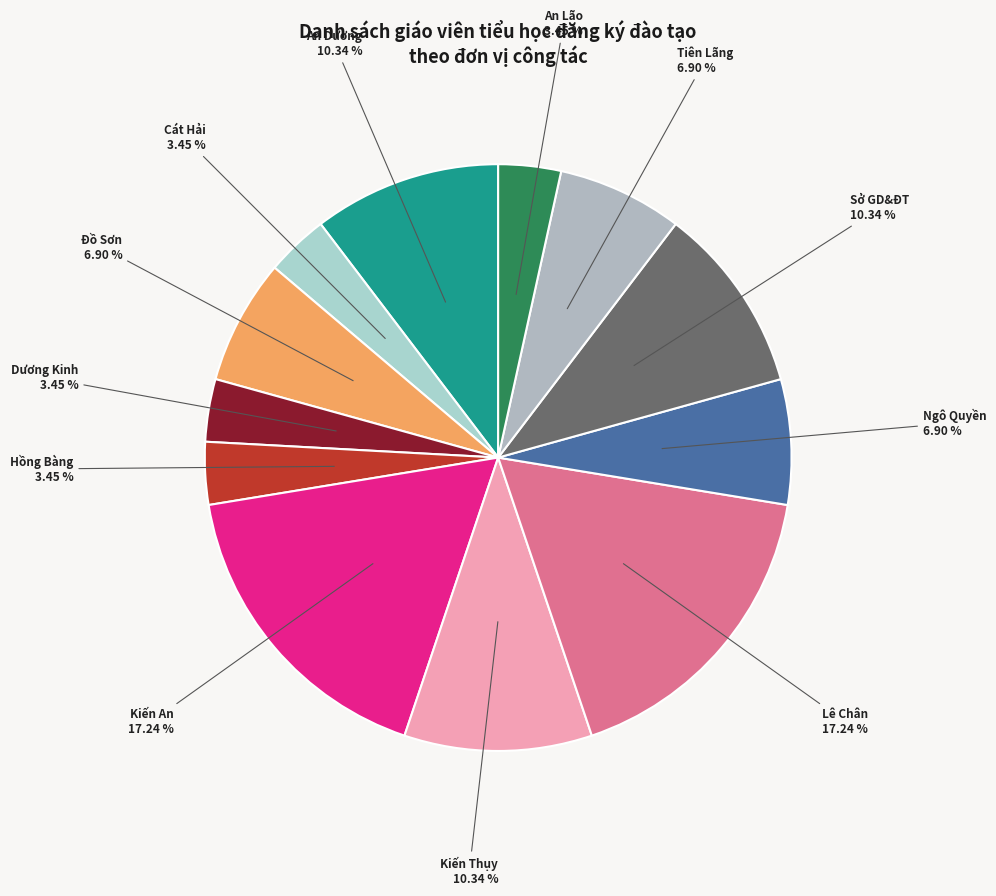

Does any single category account for the majority?

No